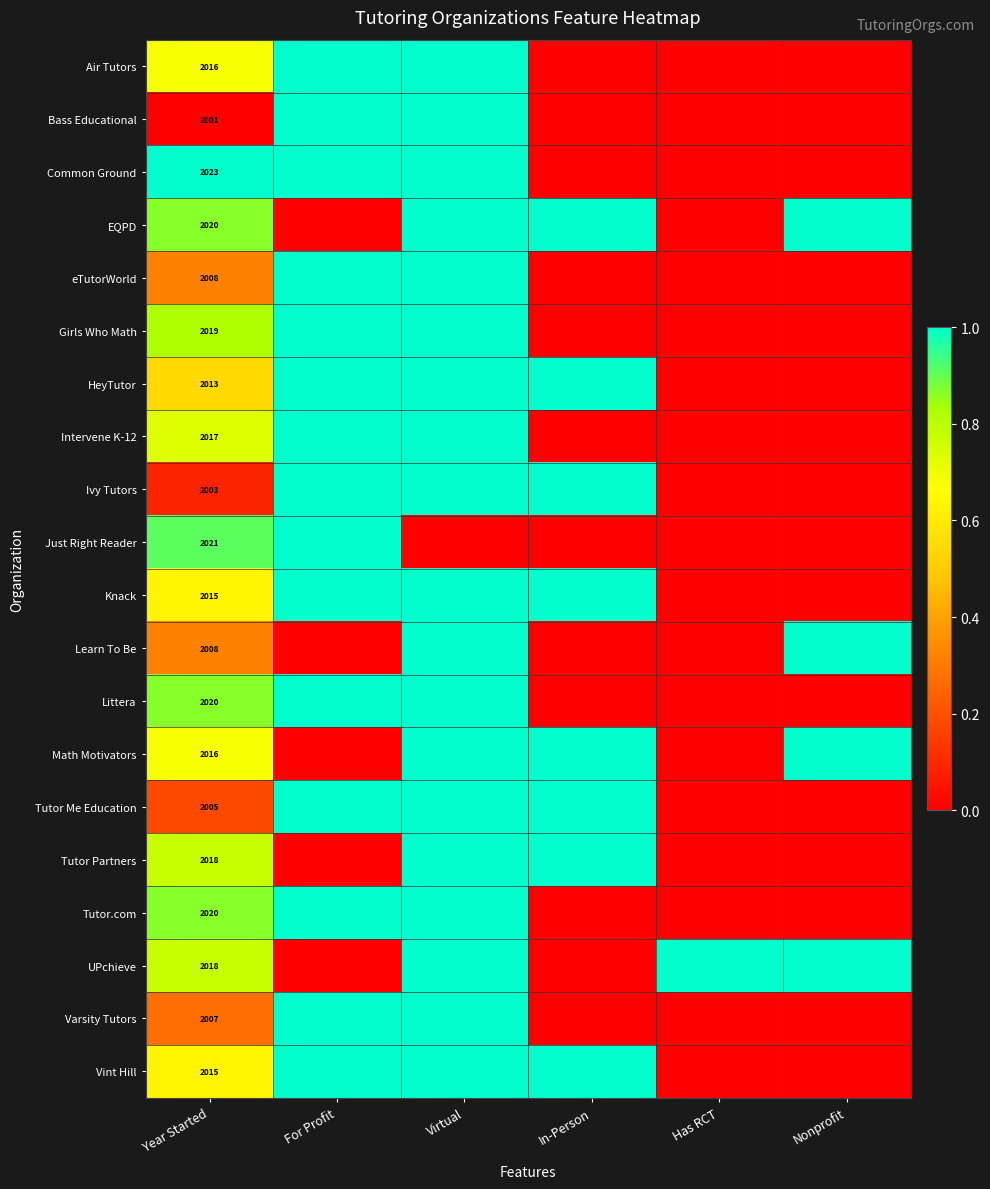

At how many categories does at least one series exceed 0?

6